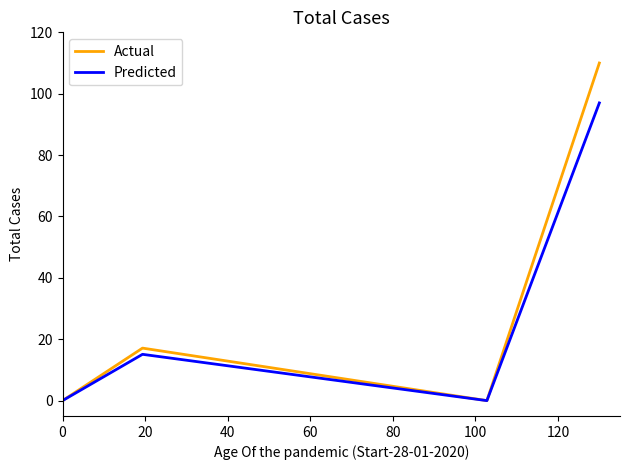

What are all the series names shown in the legend?

Actual, Predicted